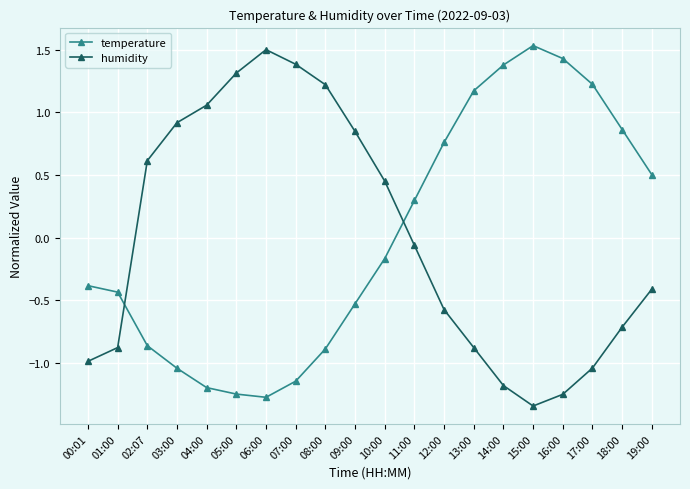

Between 04:00 and 14:00, which series saw the biggest shift?

temperature